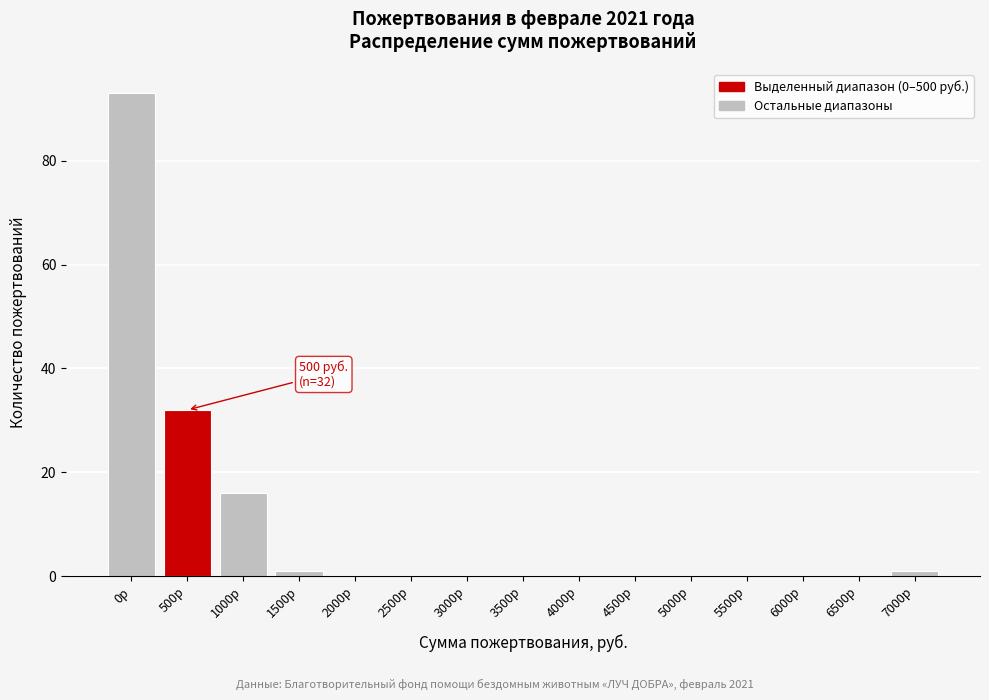

Reading left to right, list all the values displayed in this chart.

0р=93	500р=32	1000р=16	1500р=1	2000р=0	2500р=0	3000р=0	3500р=0	4000р=0	4500р=0	5000р=0	5500р=0	6000р=0	6500р=0	7000р=1